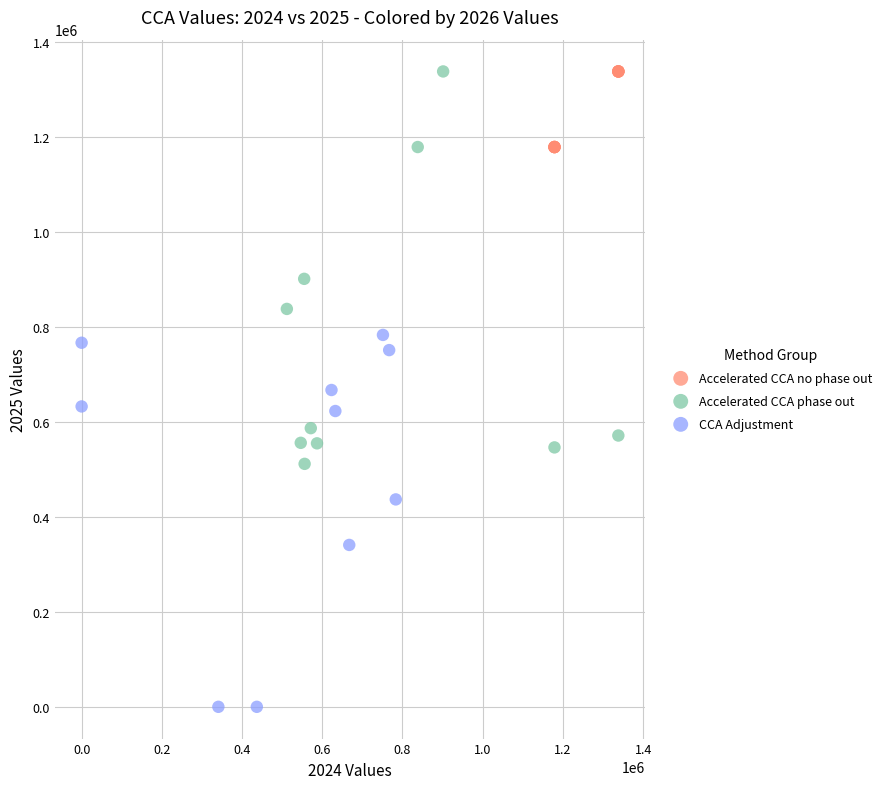

Which series reaches the minimum Y coordinate?

CCA Adjustment